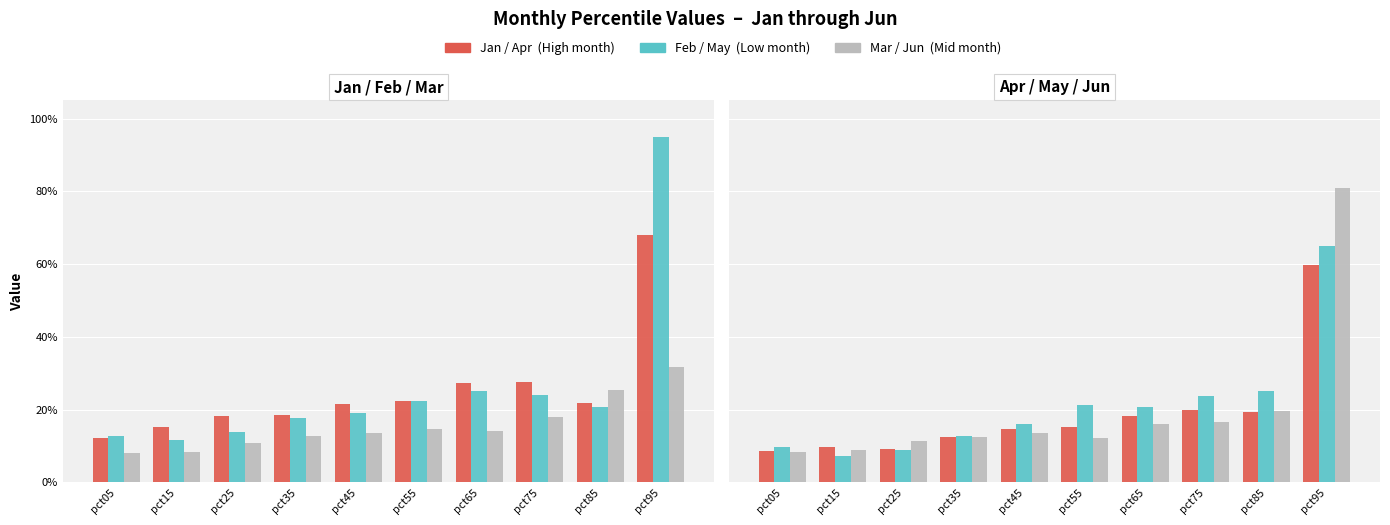

True or false: Apr has a value of 0.1 at pct05.

False